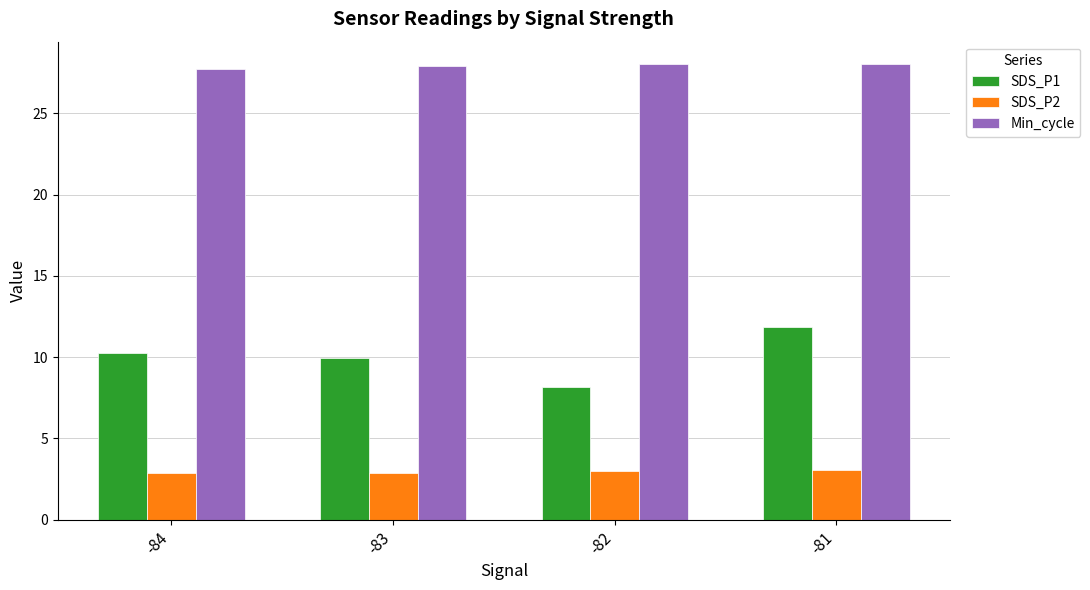

The SDS_P1 series shows 16.3 at -83. True or false?

False